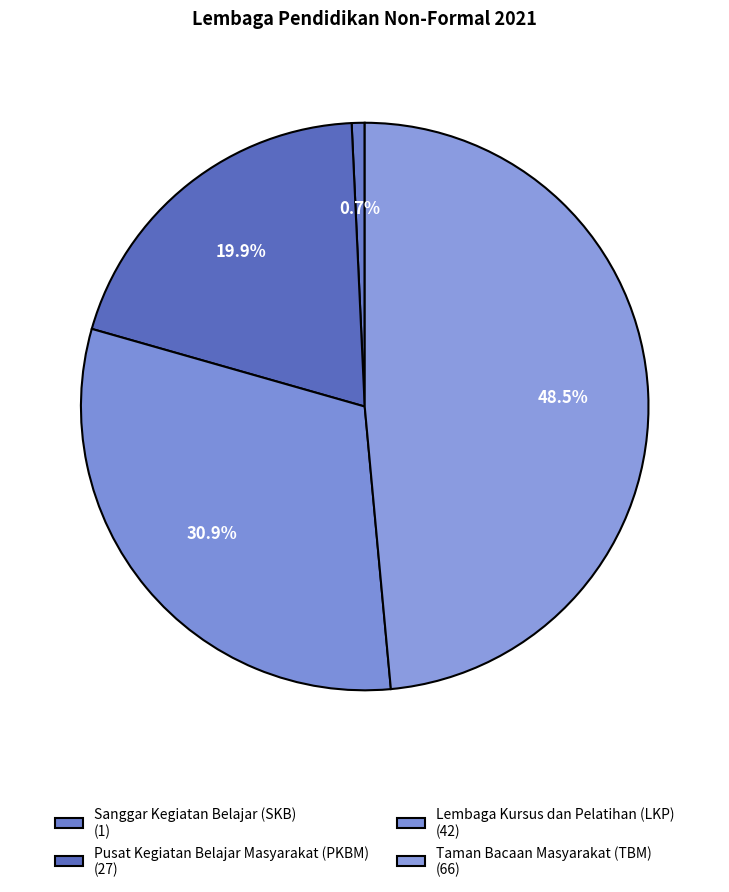

Count the number of slices in the pie.

4